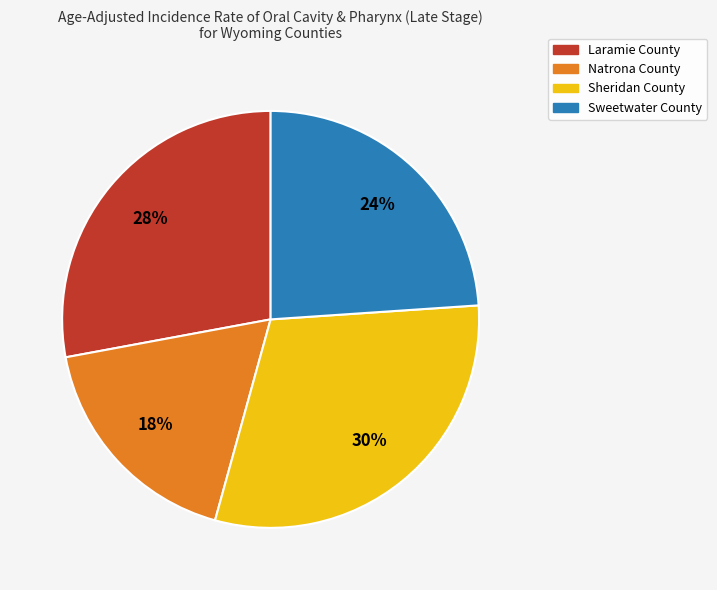

Between Sweetwater County and Natrona County, which is larger?

Sweetwater County